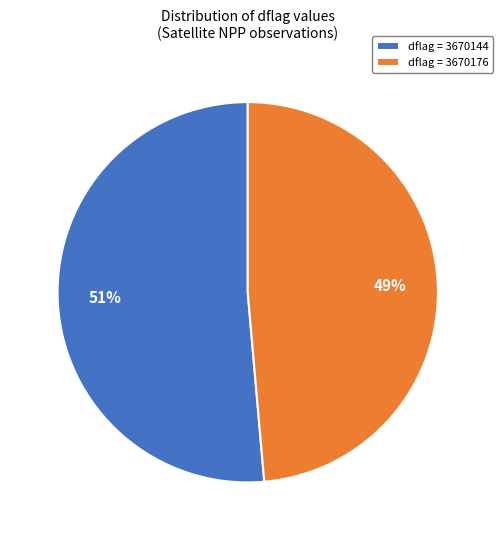

To the nearest percent, what percentage of the pie is dflag = 3670176?

49%